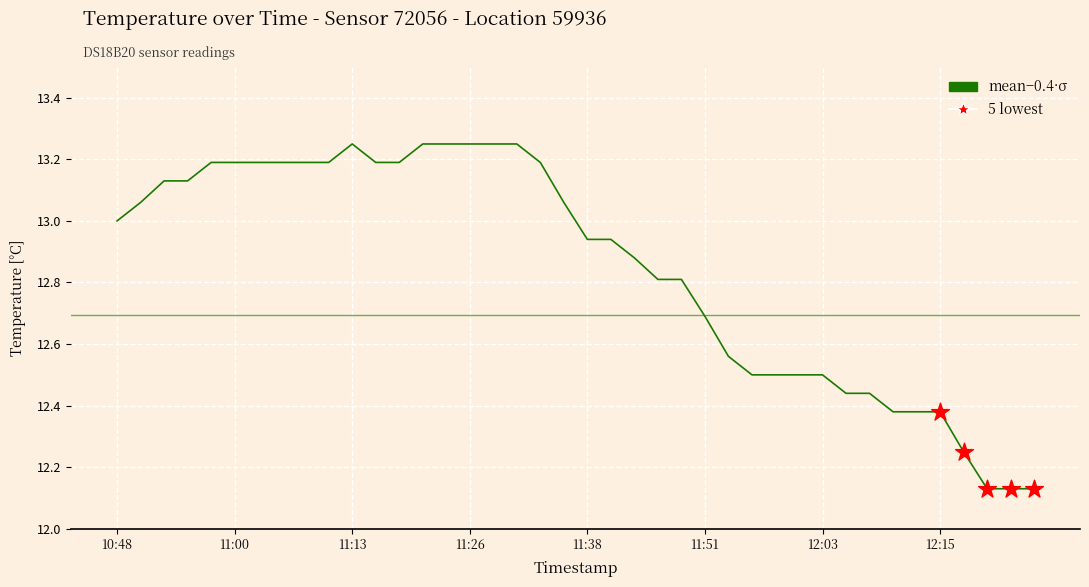

What is the change in value from 11:18 to 12:13?

-0.8